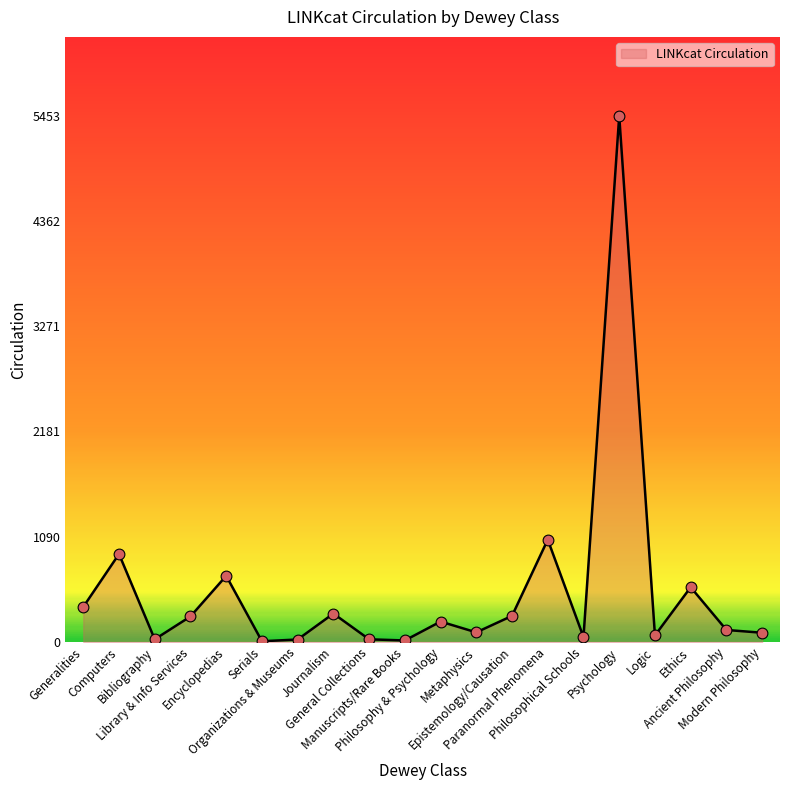

Approximately how many times larger is the value at Modern Philosophy compared to Organizations & Museums?

3.8